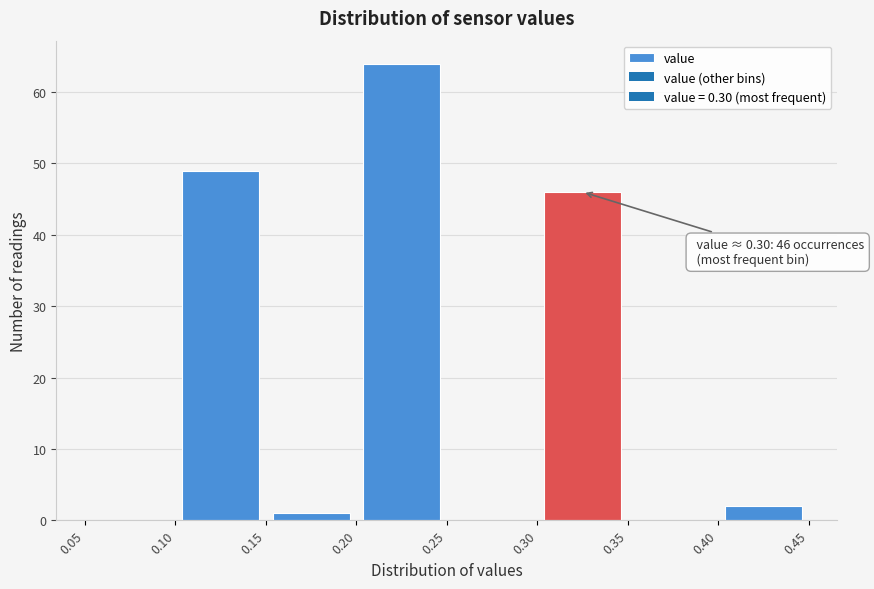

Which range on the x-axis has the tallest bar?

0.20 to 0.25